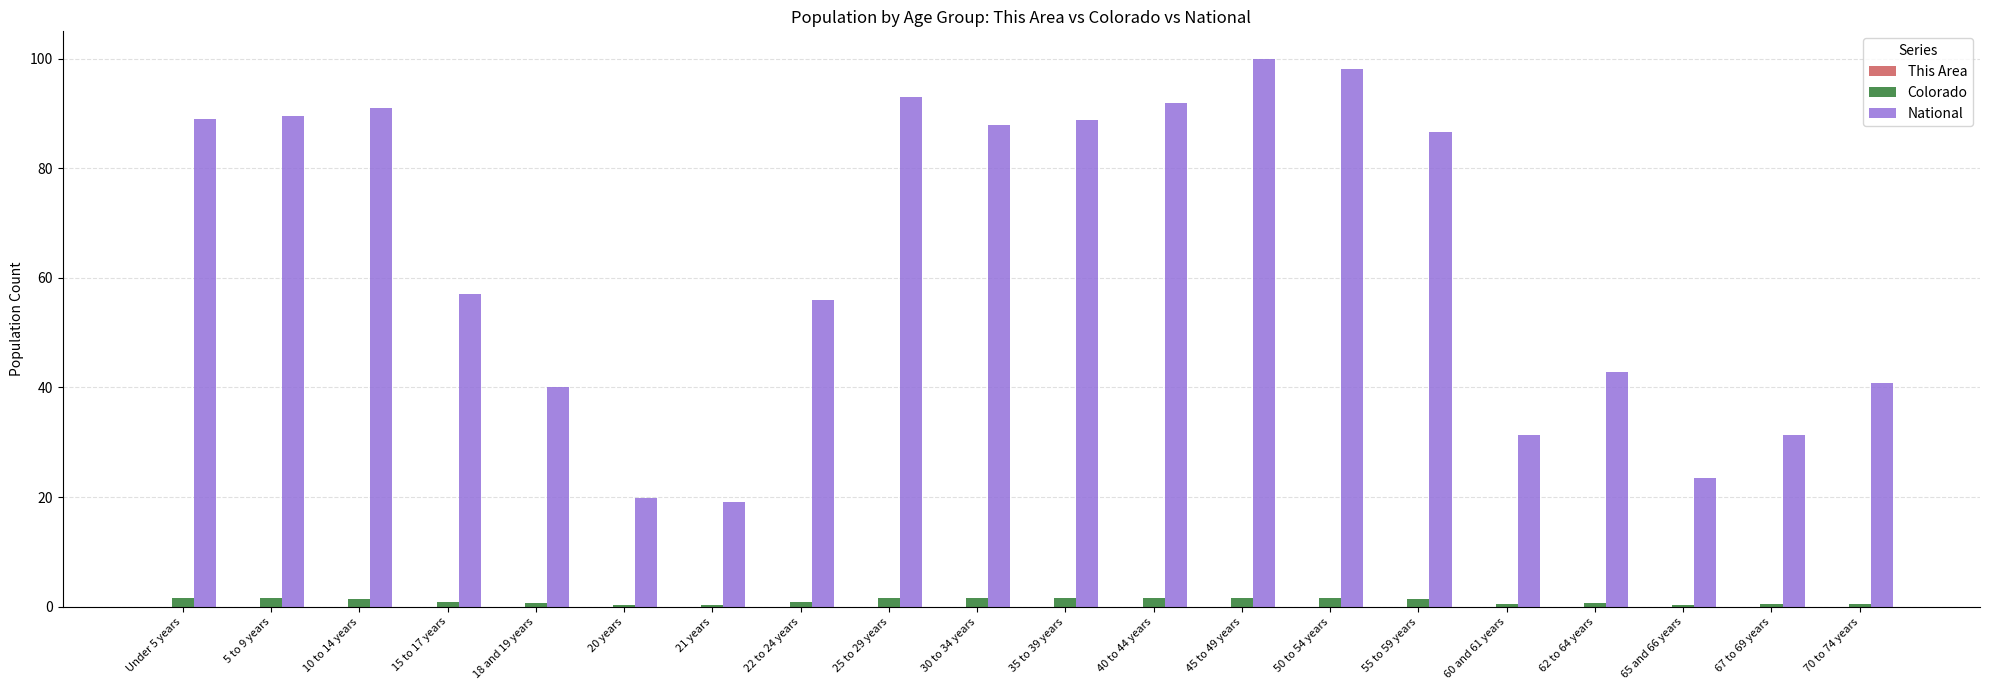

What is the highest value of the National series?

100.0